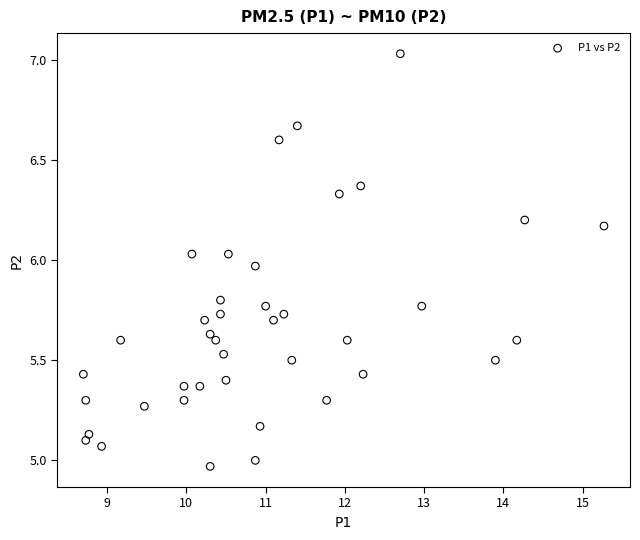

What is the range of Y values (max minus min)?

2.1